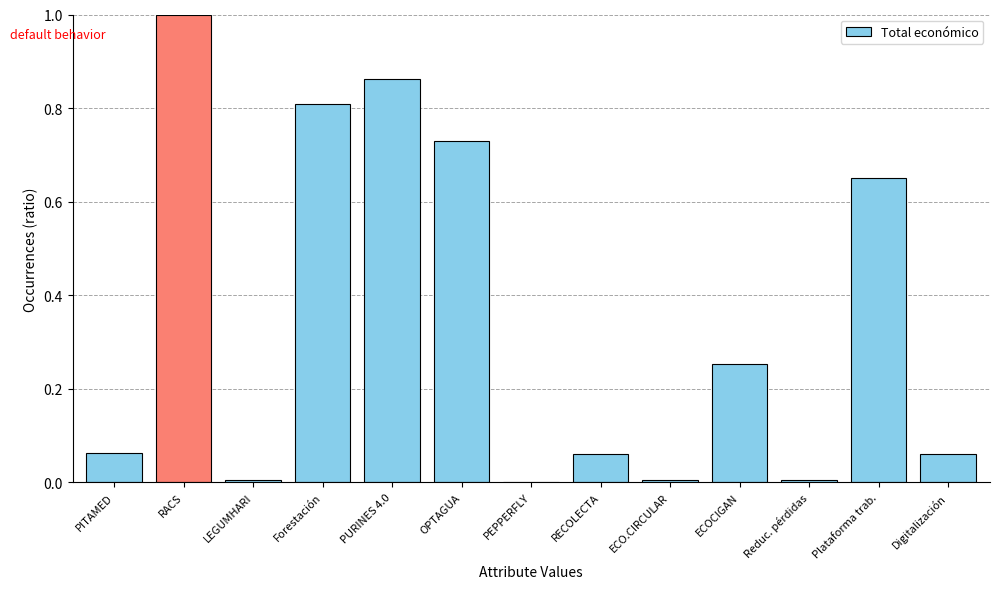

What is the sum of all values?

4.5